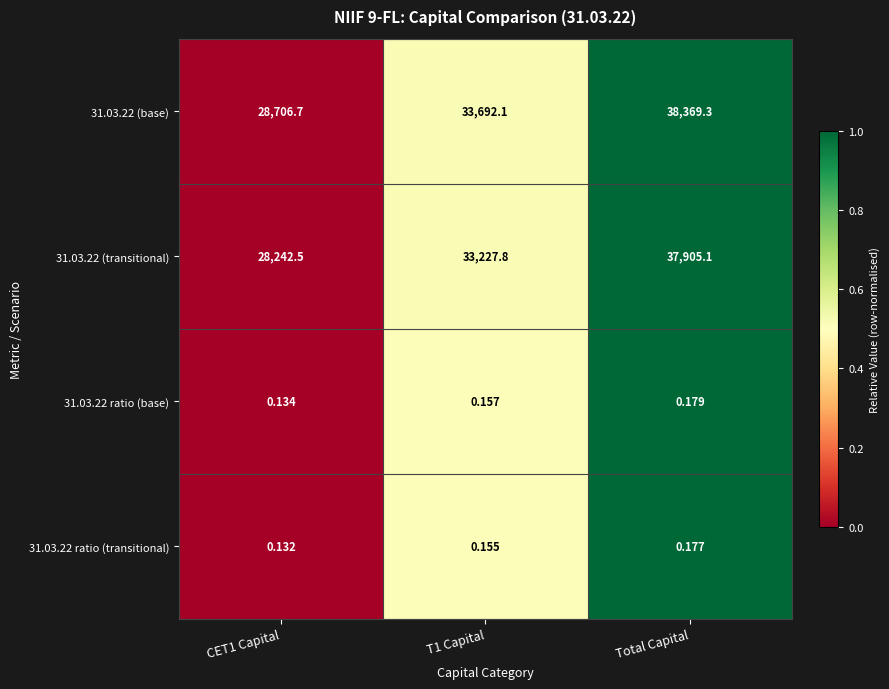

Which category has the lowest value across all series?

CET1 Capital